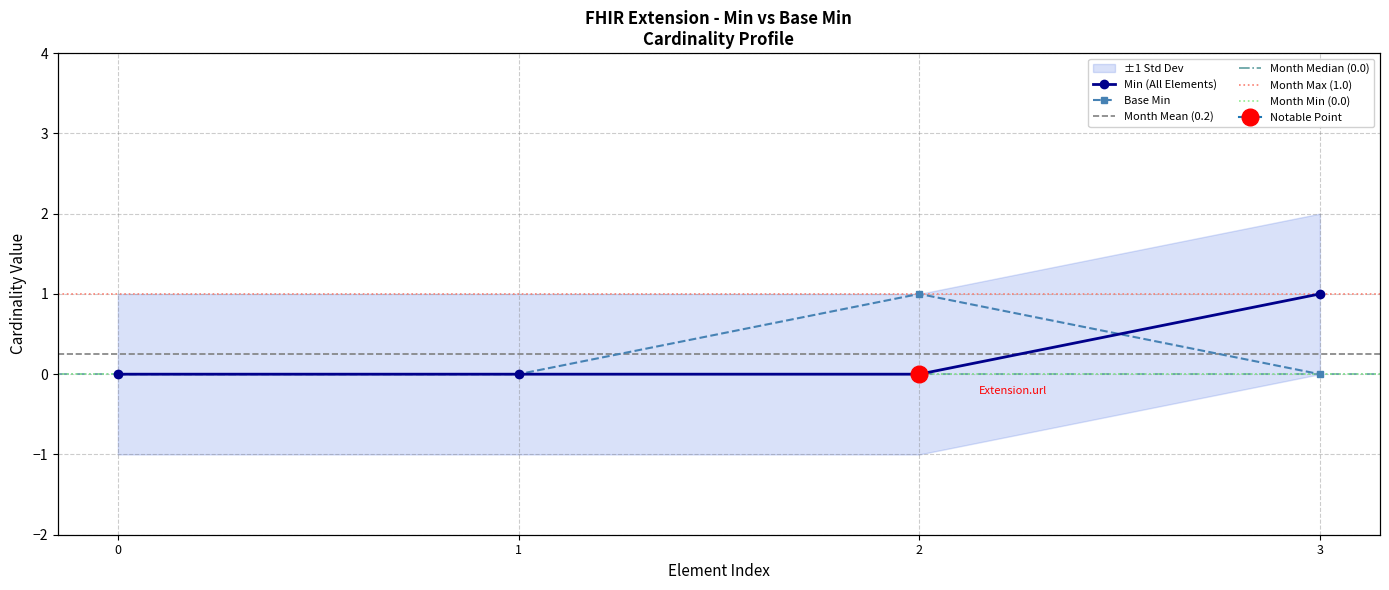

Where do Base Min and Min first cross each other?

2 and 3